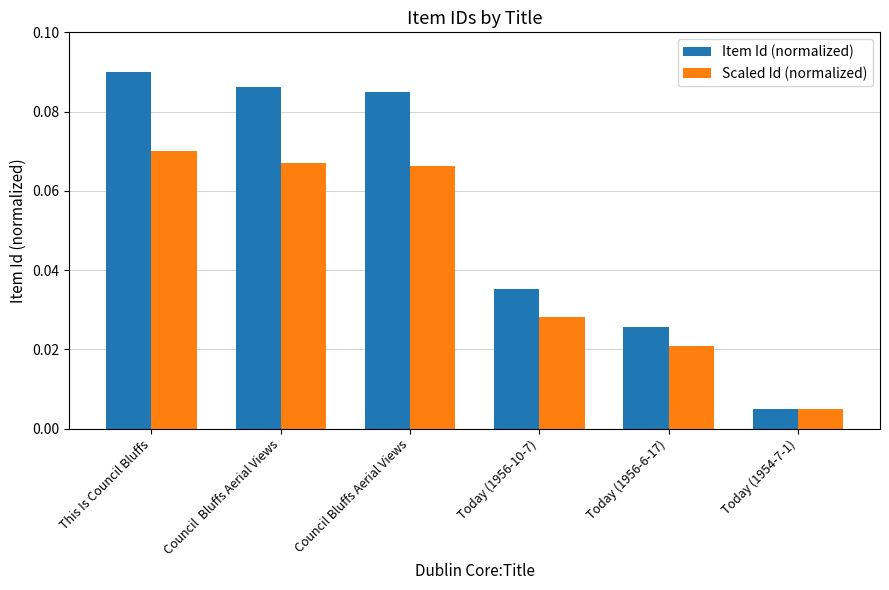

List the series in order of their peak value, highest first.

Item Id (normalized), Scaled Id (normalized)